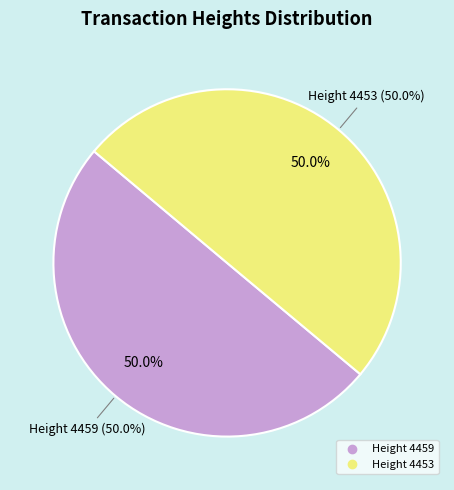

How much of the chart is everything except 4453?

50.0%